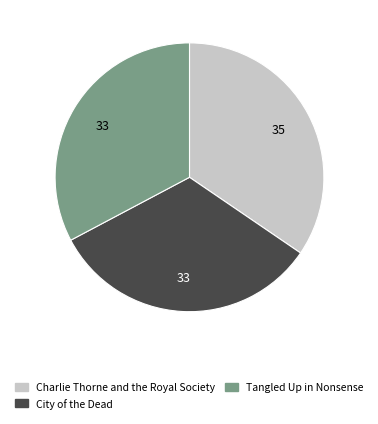

Does City of the Dead represent more than half of the total?

No